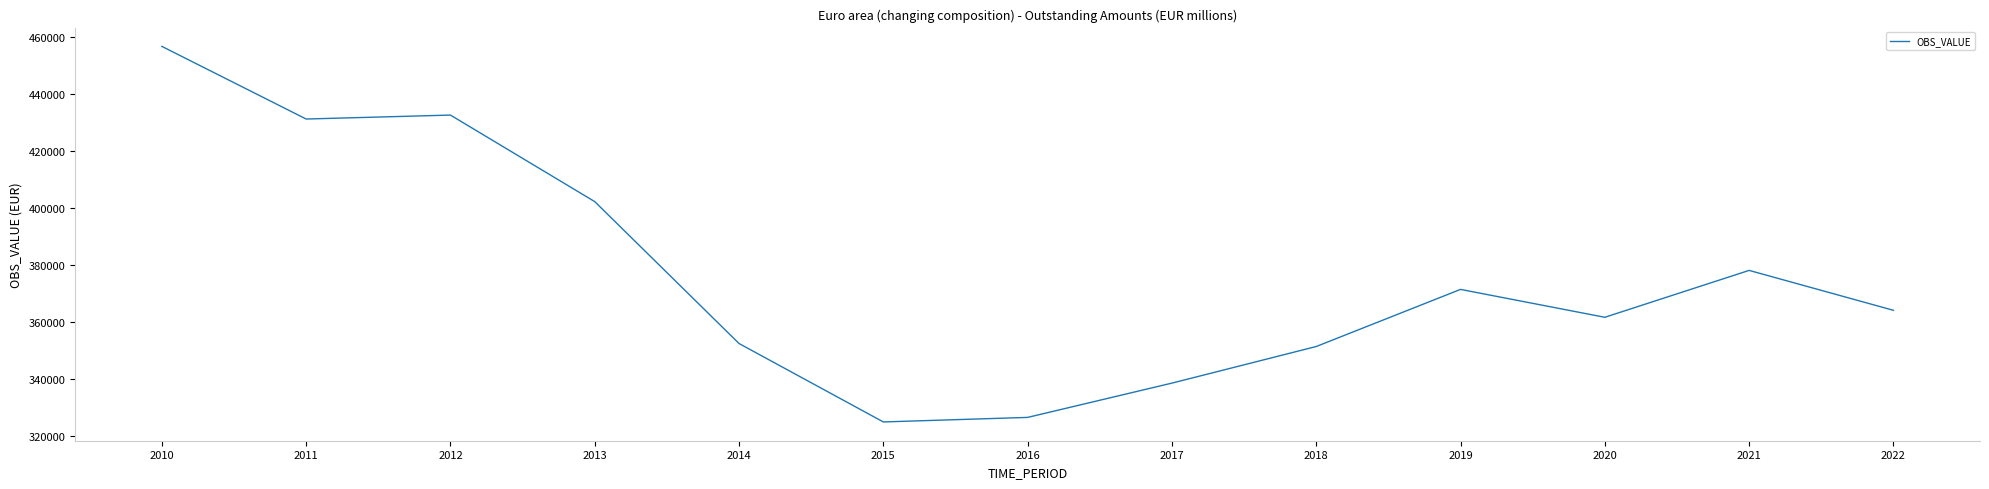

What is the change in value from 2016 to 2022?

+37614.1